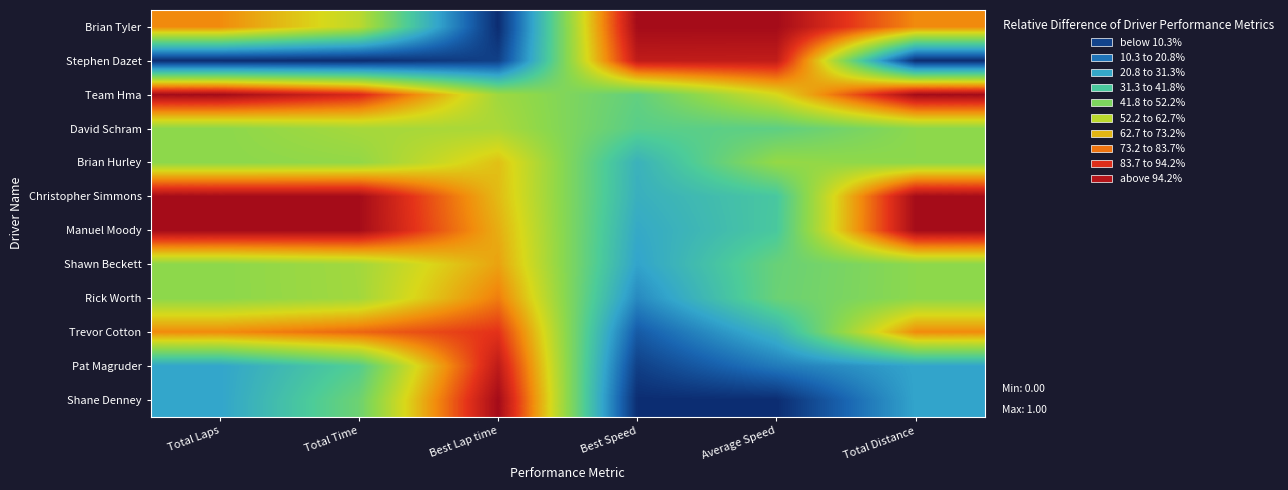

How many data points does each series have?

6